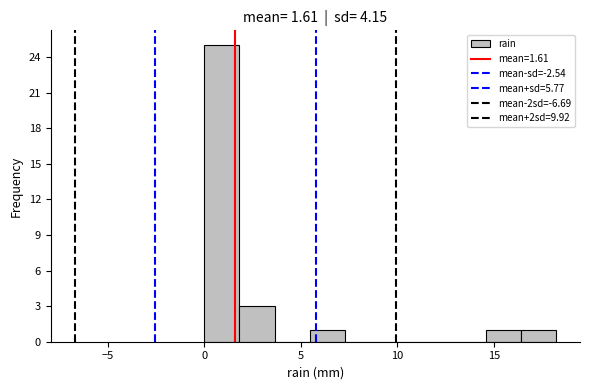

Read against the x-axis, roughly where is the centre of the tallest bar?

1.0